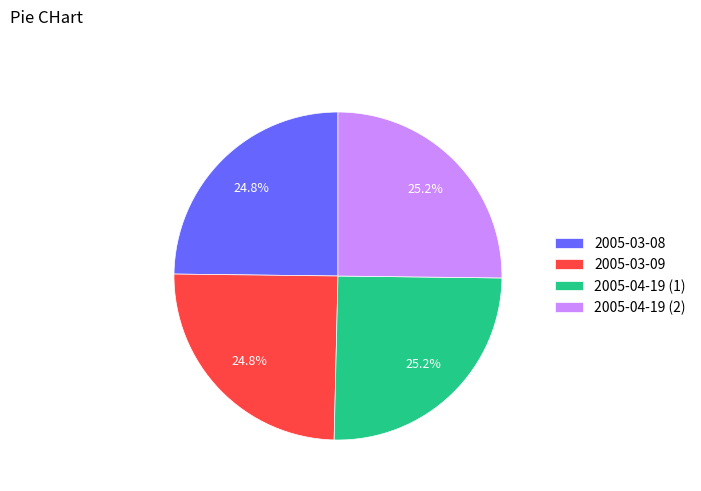

Does 2005-04-19 (1) represent more than half of the total?

No